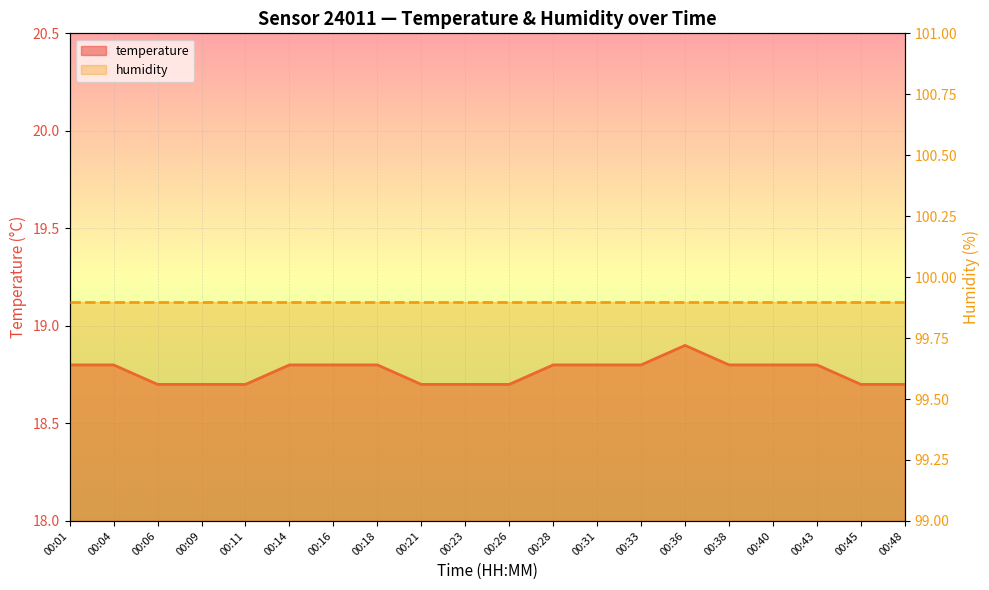

What is the value of the humidity point at the 18th from the left?

99.9